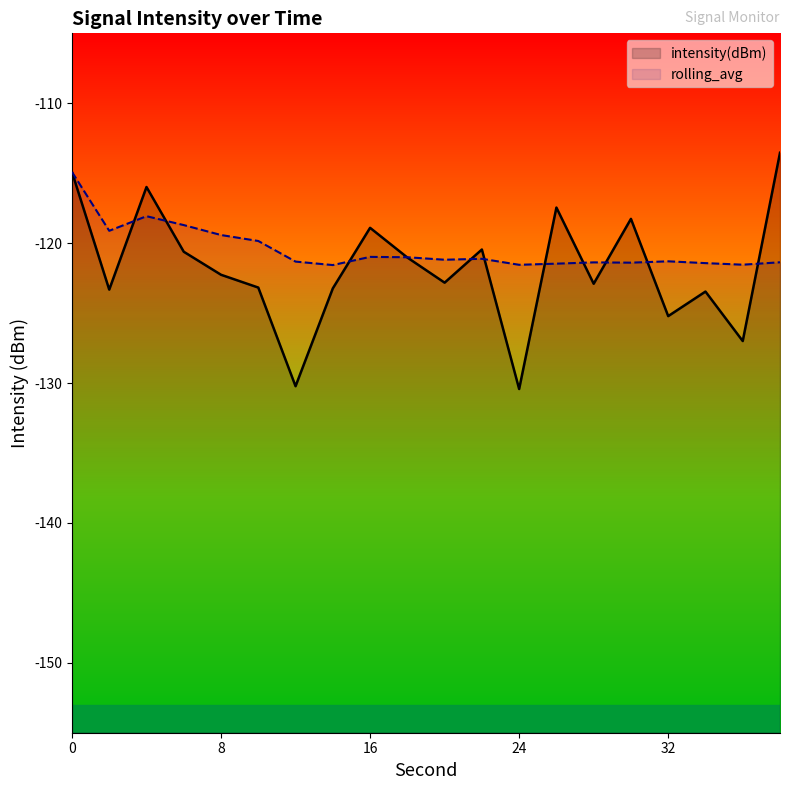

What is the greatest value displayed?

-113.5